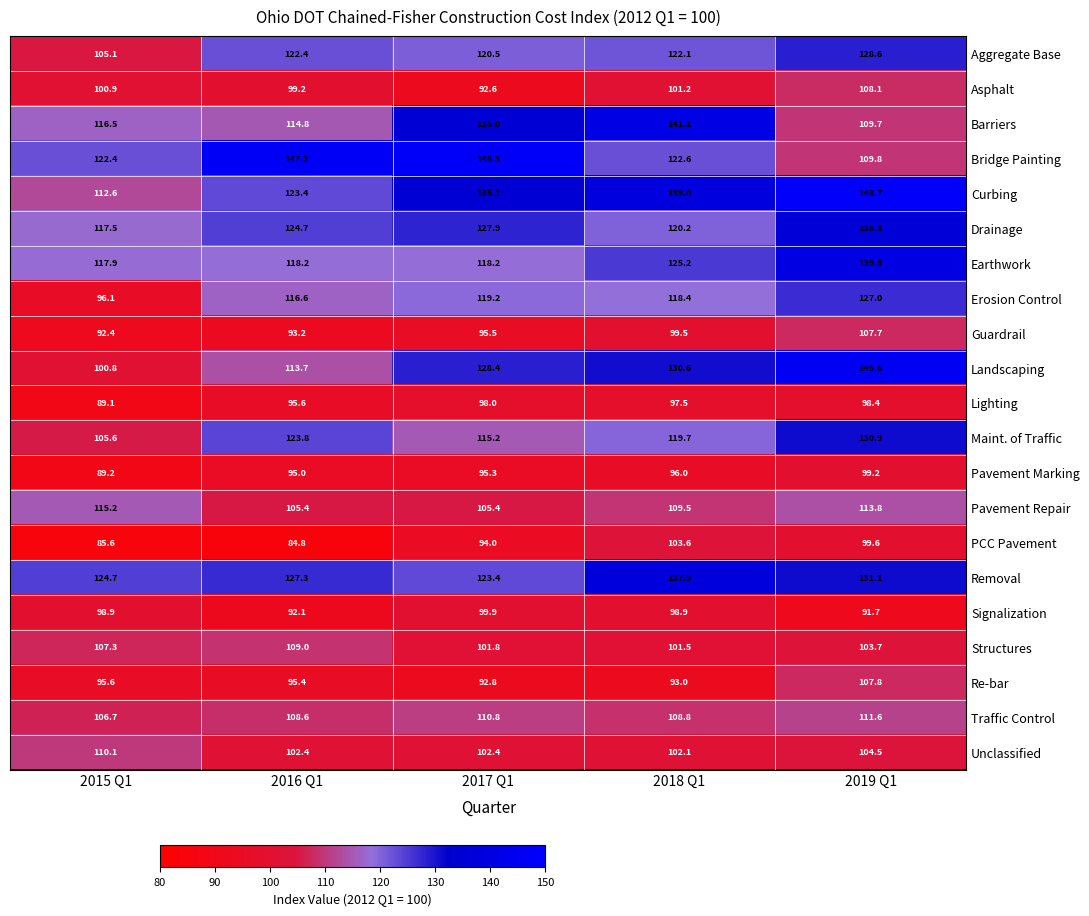

At which label is Unclassified closest to 106?

2019 Q1